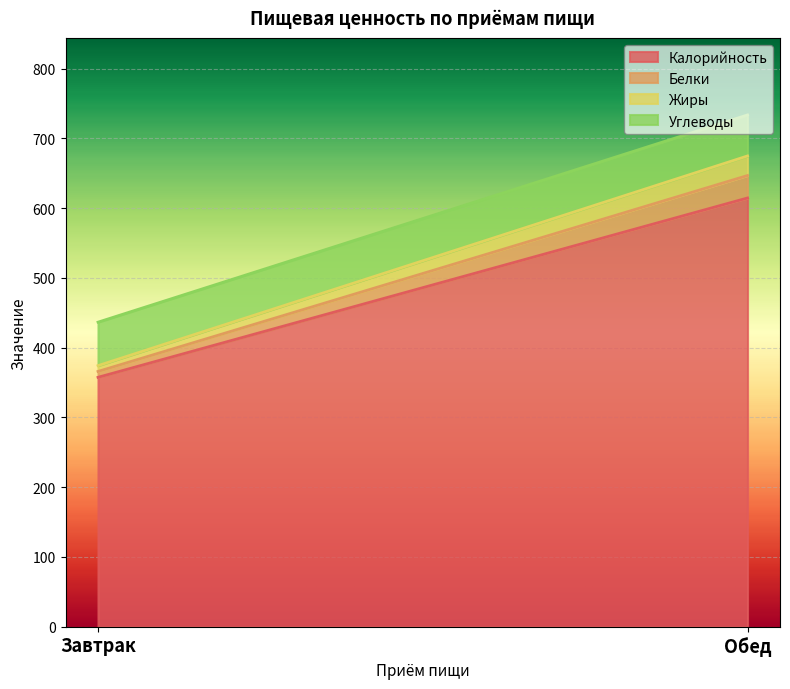

Is it true that Жиры equals 8.3 at Завтрак?

True